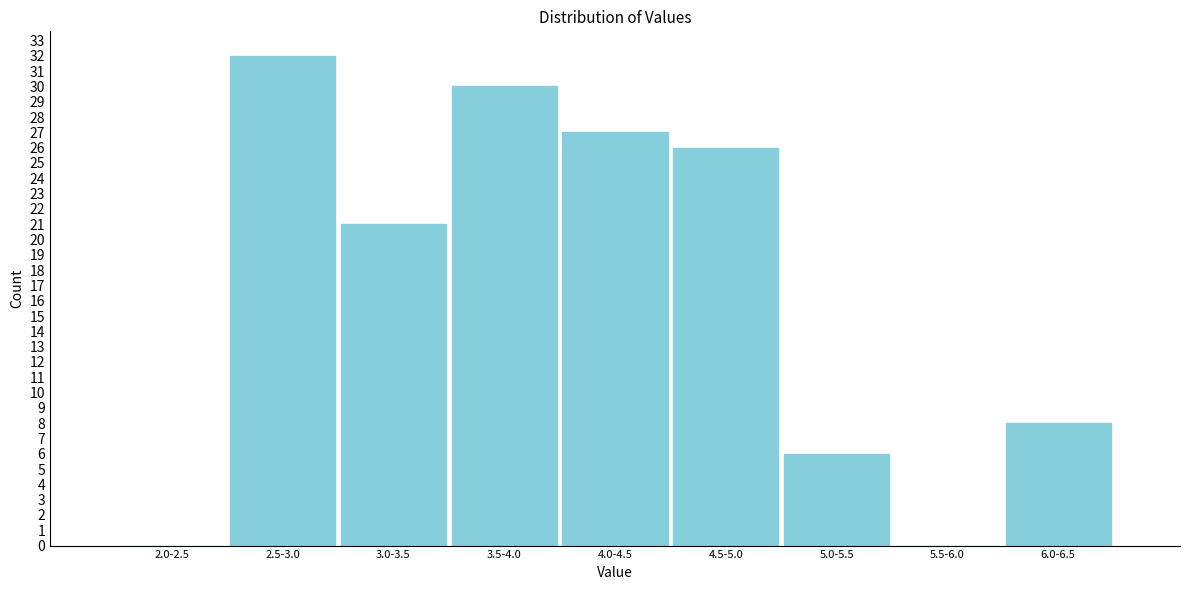

Reading left to right, extract all data points from this chart.

2.0-2.5=0	2.5-3.0=32	3.0-3.5=21	3.5-4.0=30	4.0-4.5=27	4.5-5.0=26	5.0-5.5=6	5.5-6.0=0	6.0-6.5=8